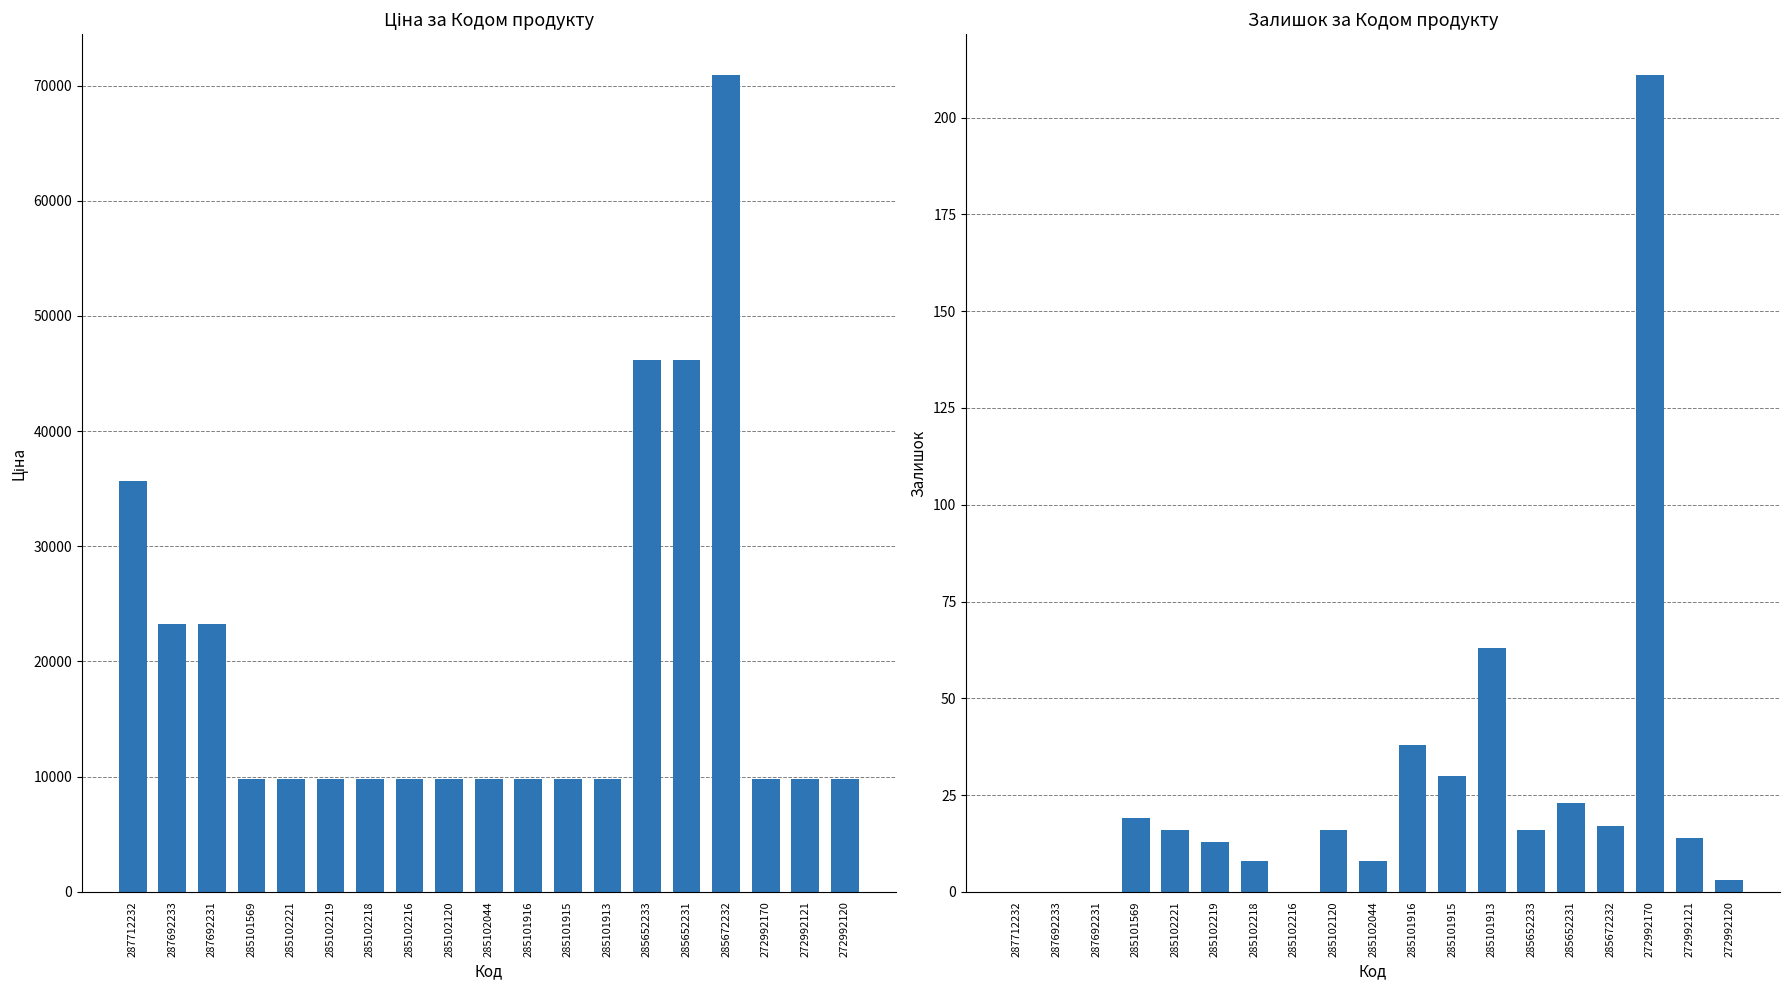

What is the label of the 4th bar from the left?

285101569